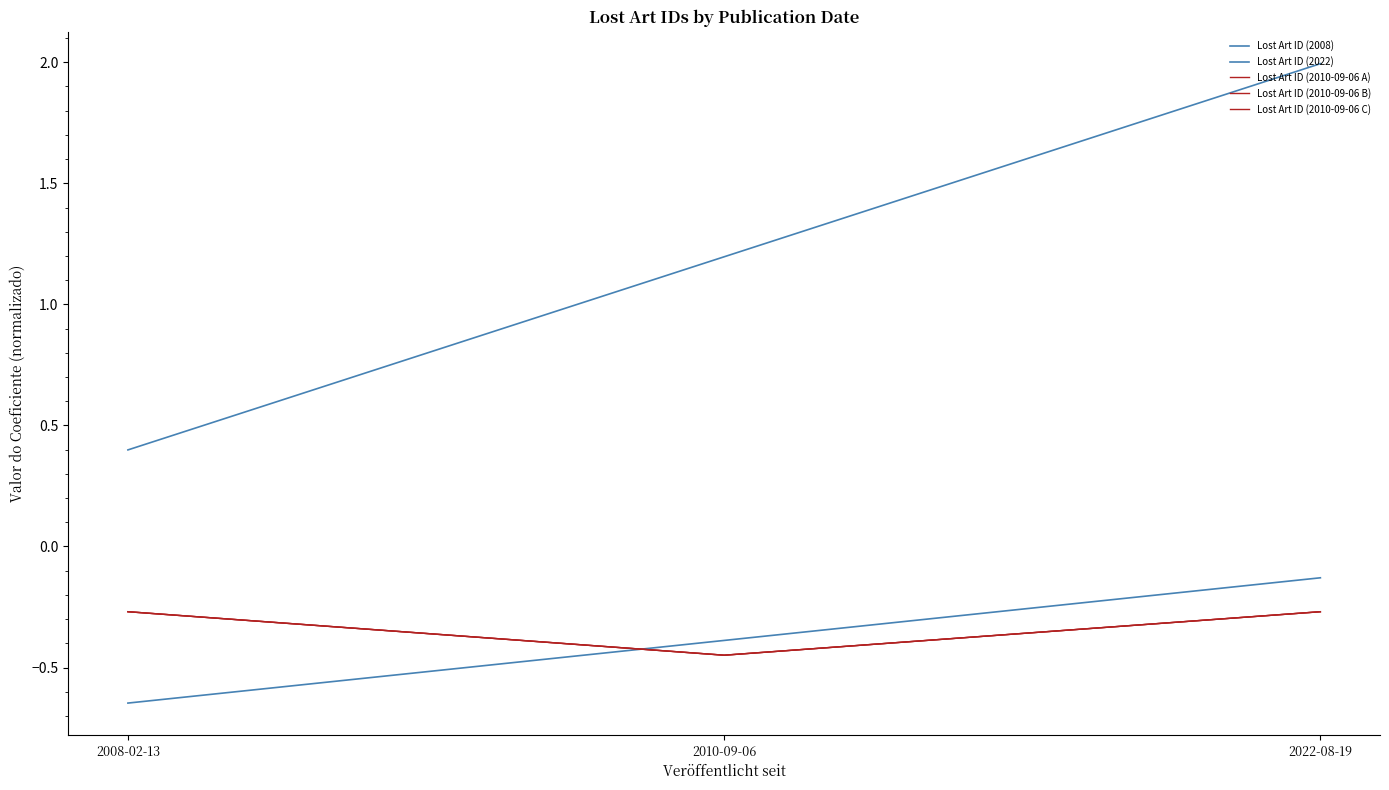

What is the approximate value of Lost Art ID (2010-09-06 A) at 2022-08-19?

-0.3